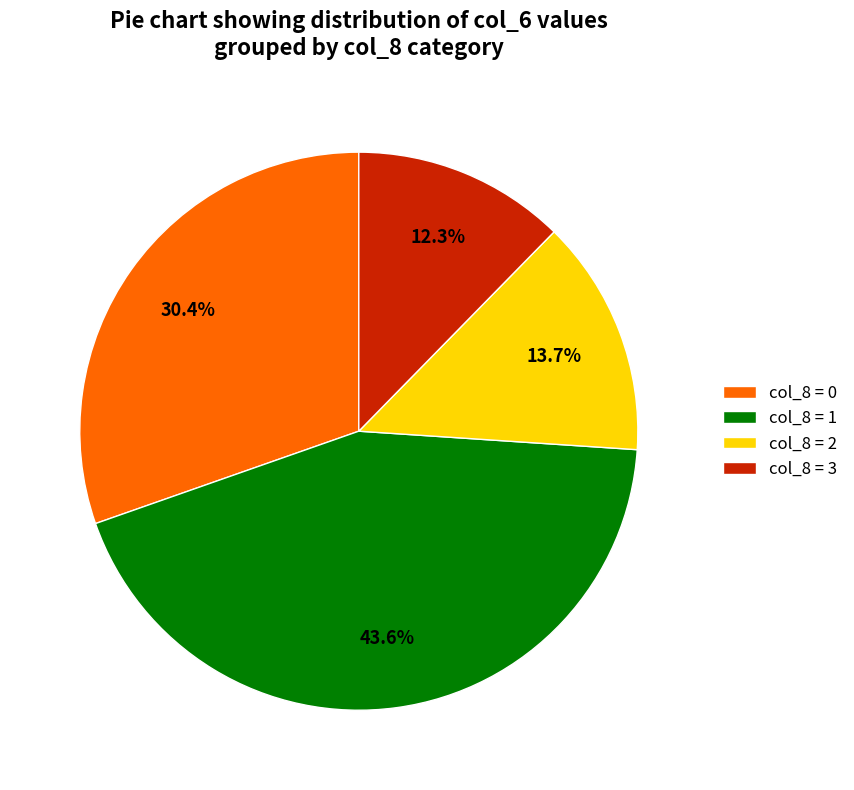

Is there a majority slice in this chart?

No